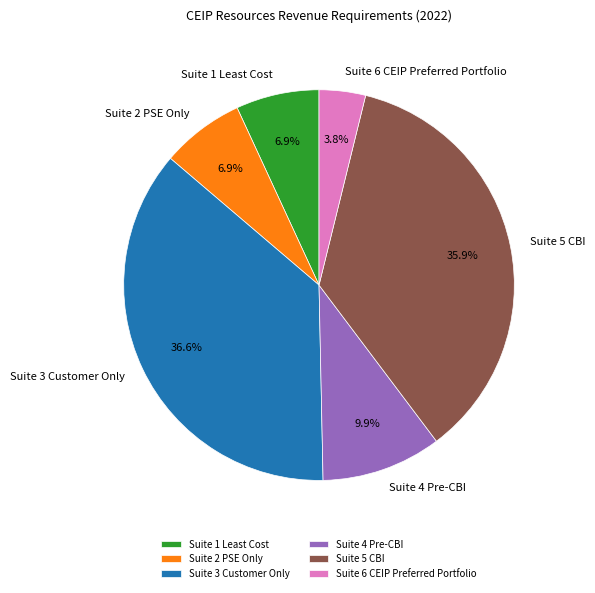

Combined, do Suite 5 CBI and Suite 3 Customer Only account for over 50%?

Yes